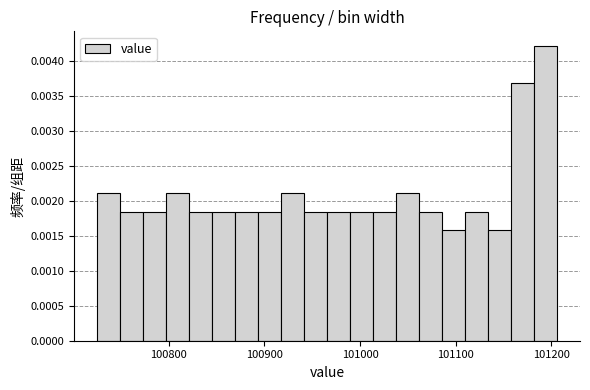

Around what value on the x-axis is the tallest bar? Give the approximate position of its centre, as read against the axis.

101190